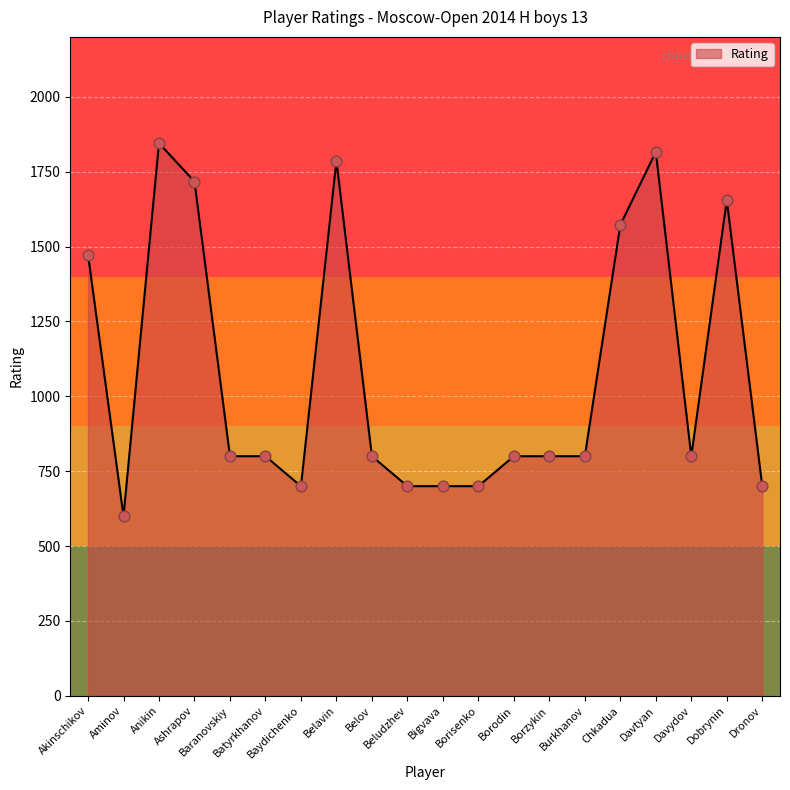

Approximately how many times larger is the value at Baranovskiy compared to Burkhanov?

1.0